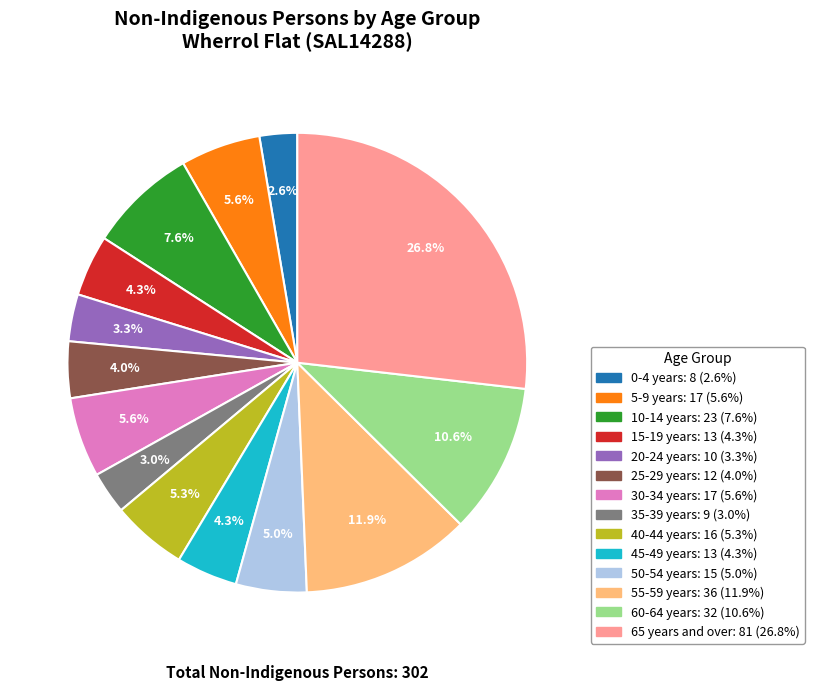

Combined, do 40-44 years and 25-29 years account for over 50%?

No